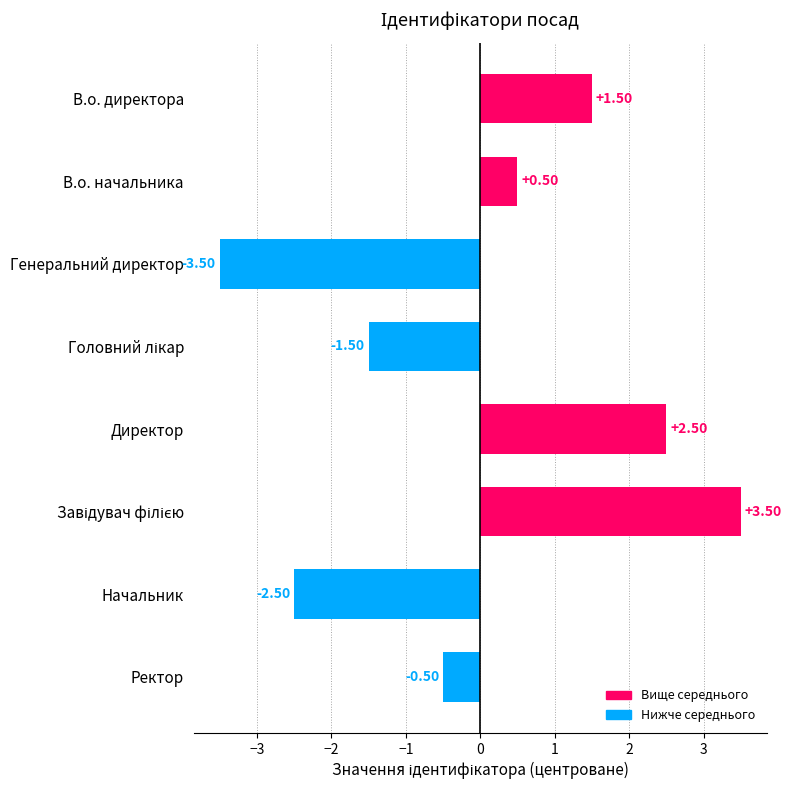

What is the difference between the maximum and minimum values?

7.0